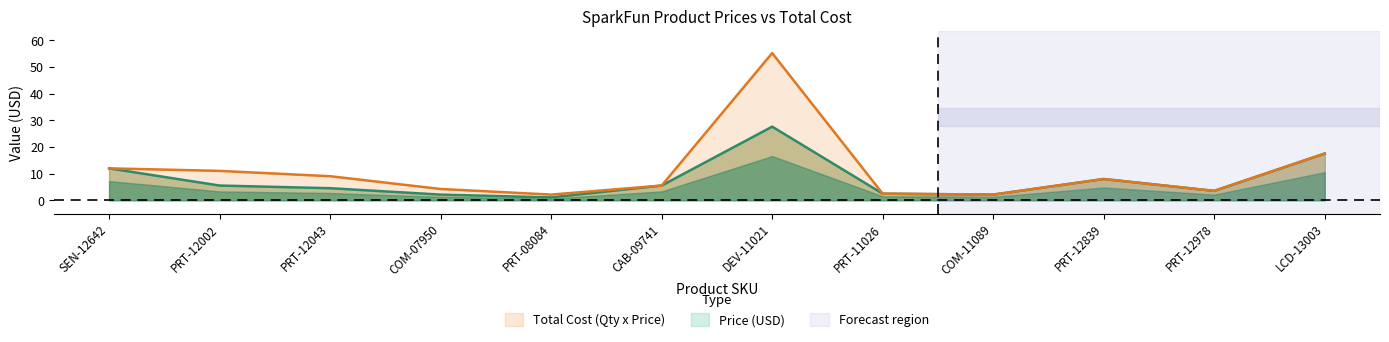

True or false: Total Cost (Qty x Price) has a value of 11.0 at PRT-12002.

True